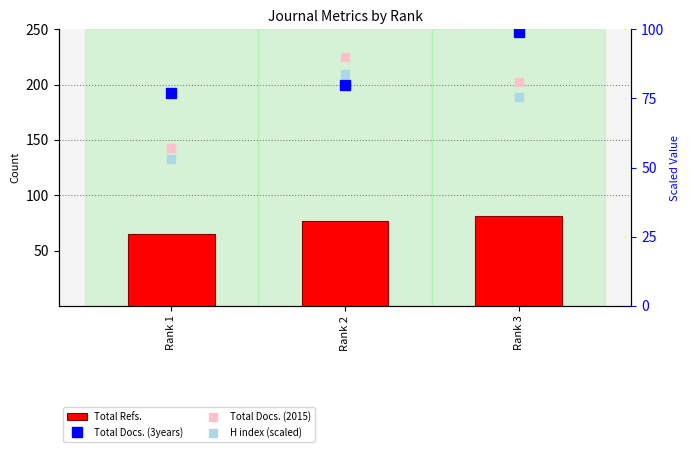

What is the difference between the maximum and minimum values in the Total Docs. (3years) series?

22.4